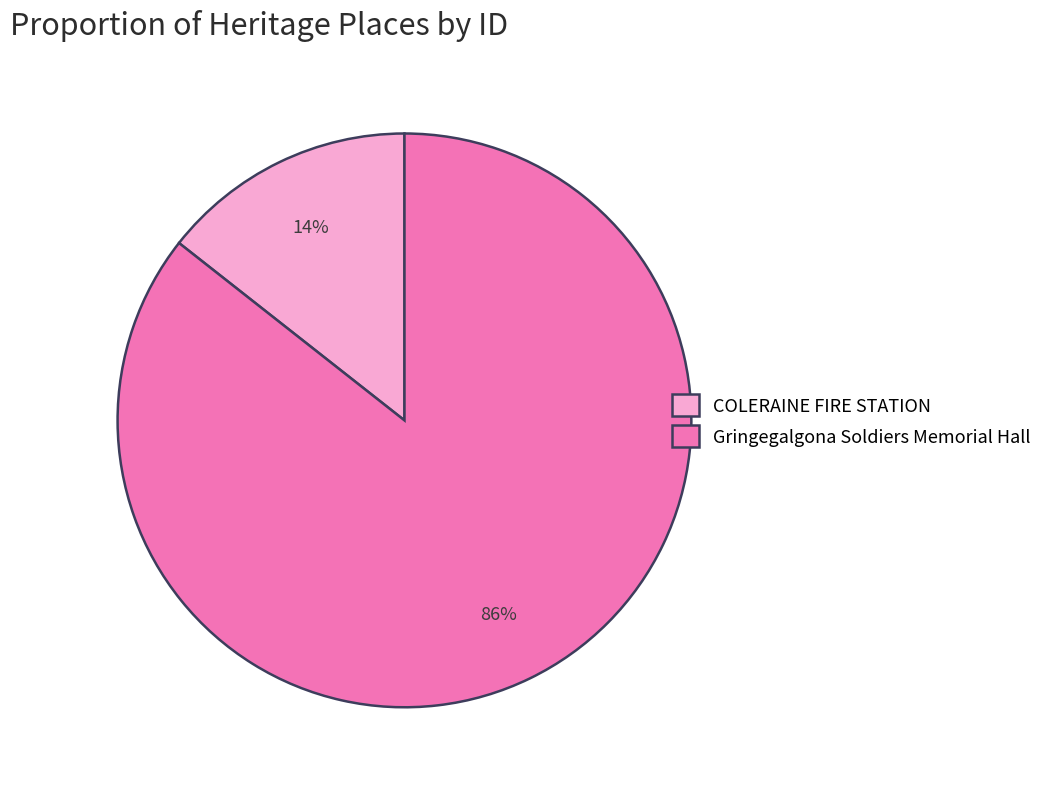

To the nearest percent, what is the average slice percentage?

50%